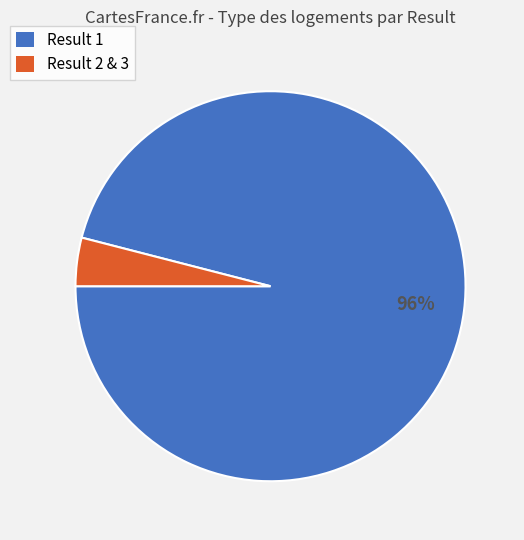

How many segments does this pie chart have?

2